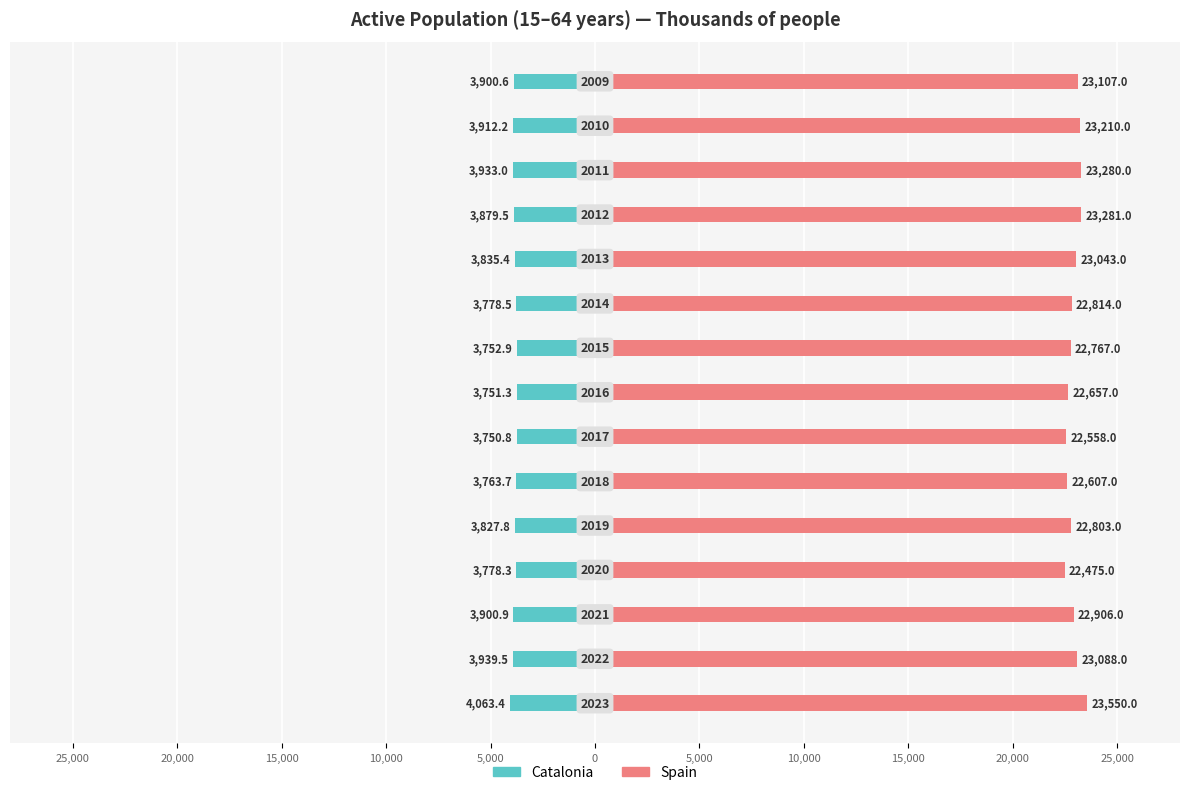

List the series in order of their peak value, lowest first.

Catalonia, Spain